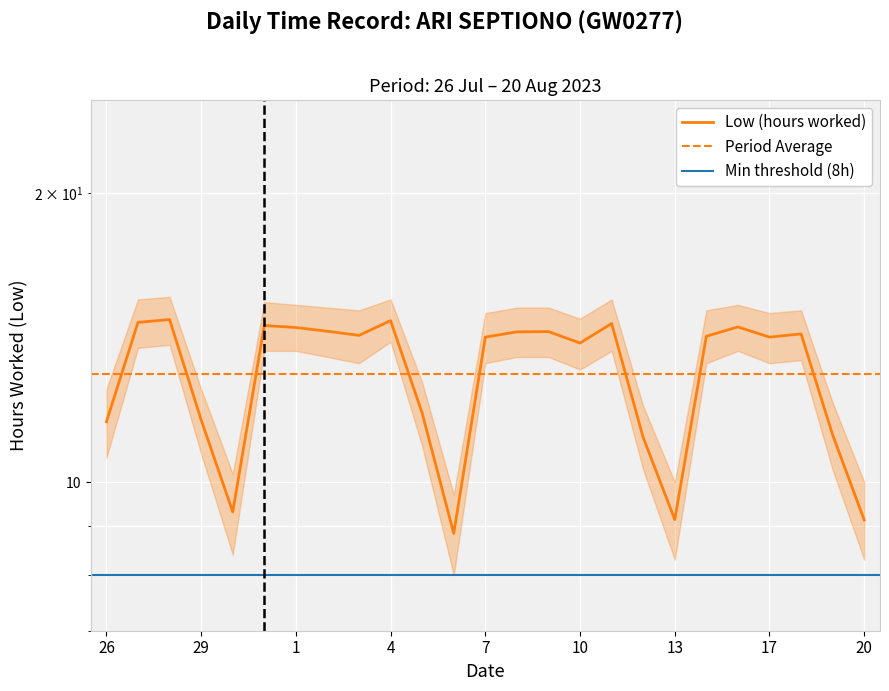

Is it true that the value at 18 is 8.7?

False